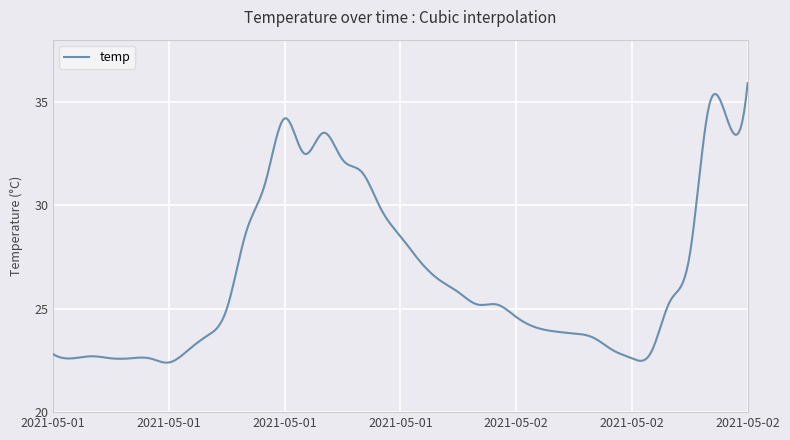

What is the maximum value shown in the chart?

35.9